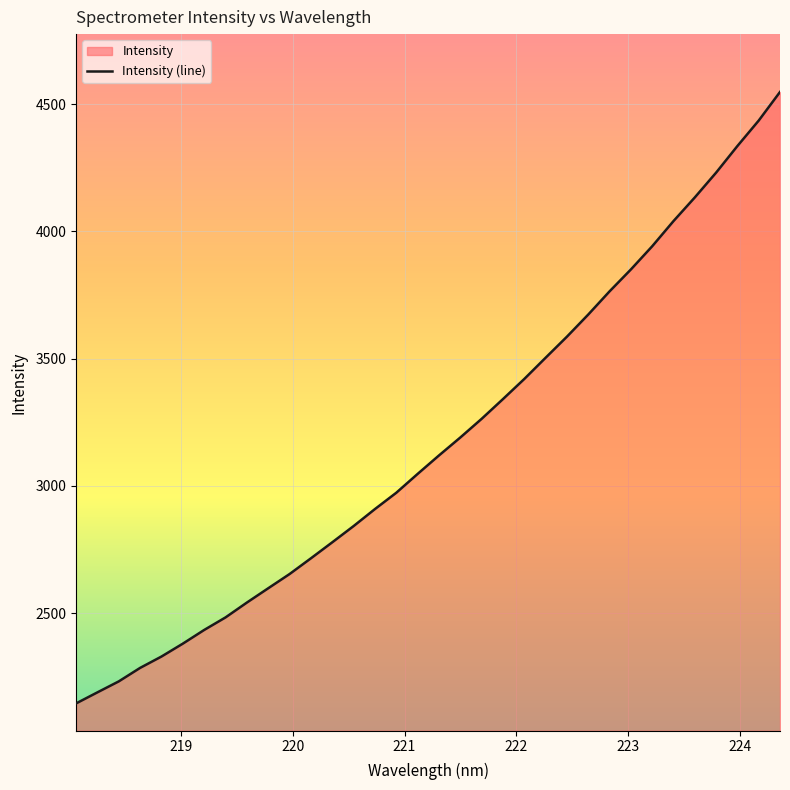

How many data points are less than 3119?

17